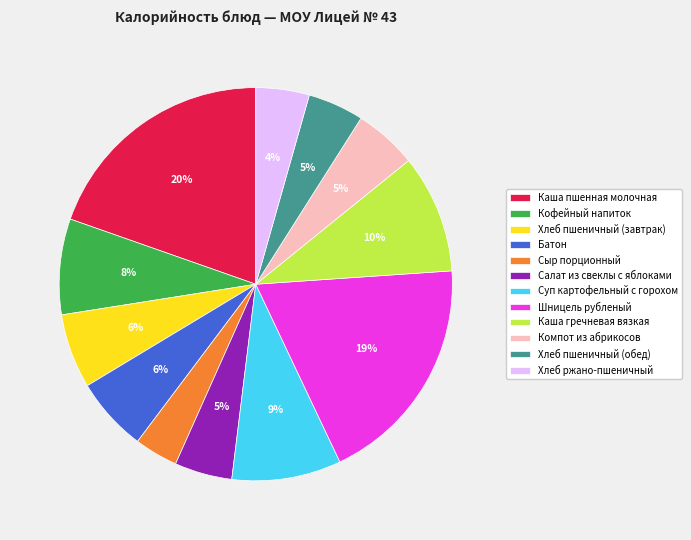

Which slice is the largest?

Каша пшенная молочная